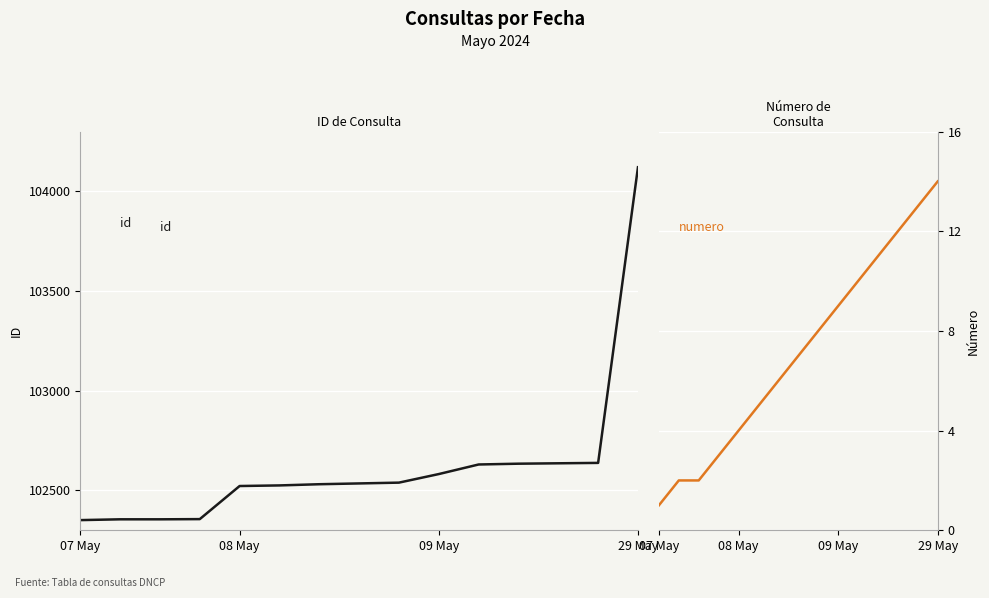

What is the greatest value displayed?

104121